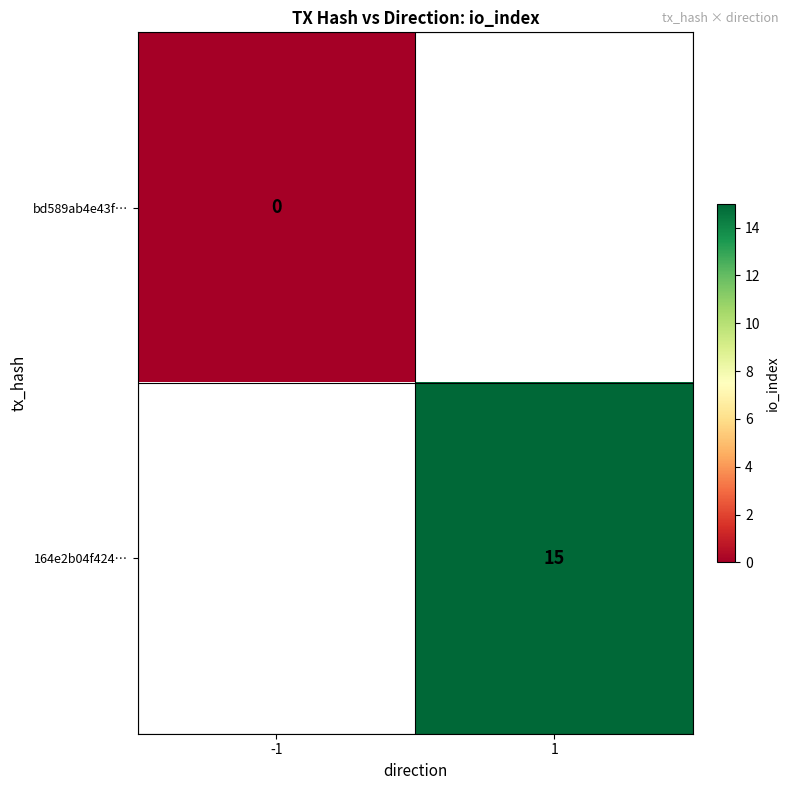

How many series are shown in this chart?

2